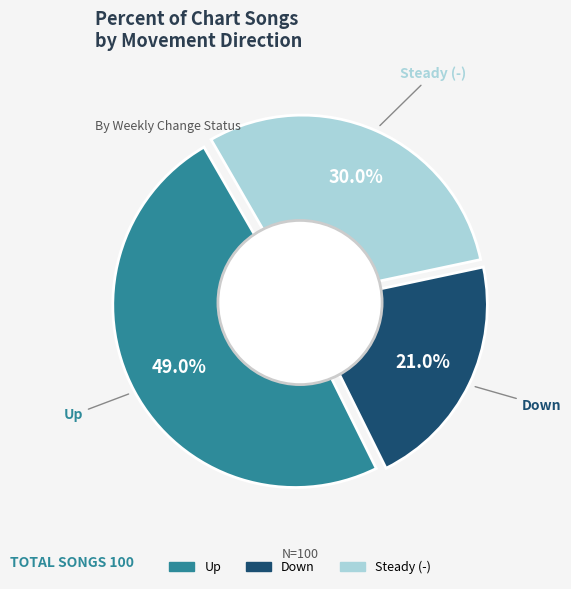

Is there any slice that represents more than half of the pie?

No